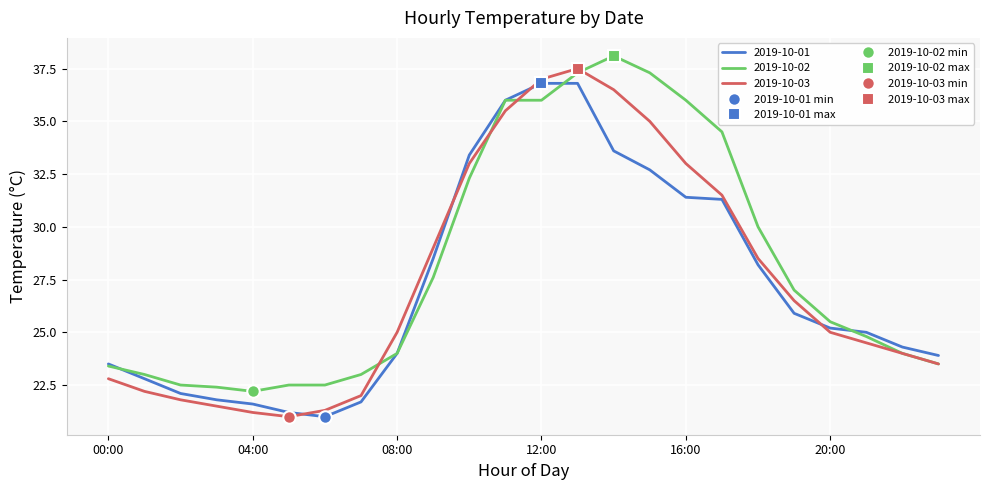

Which has a higher value, 12:00 or 19:00?

12:00